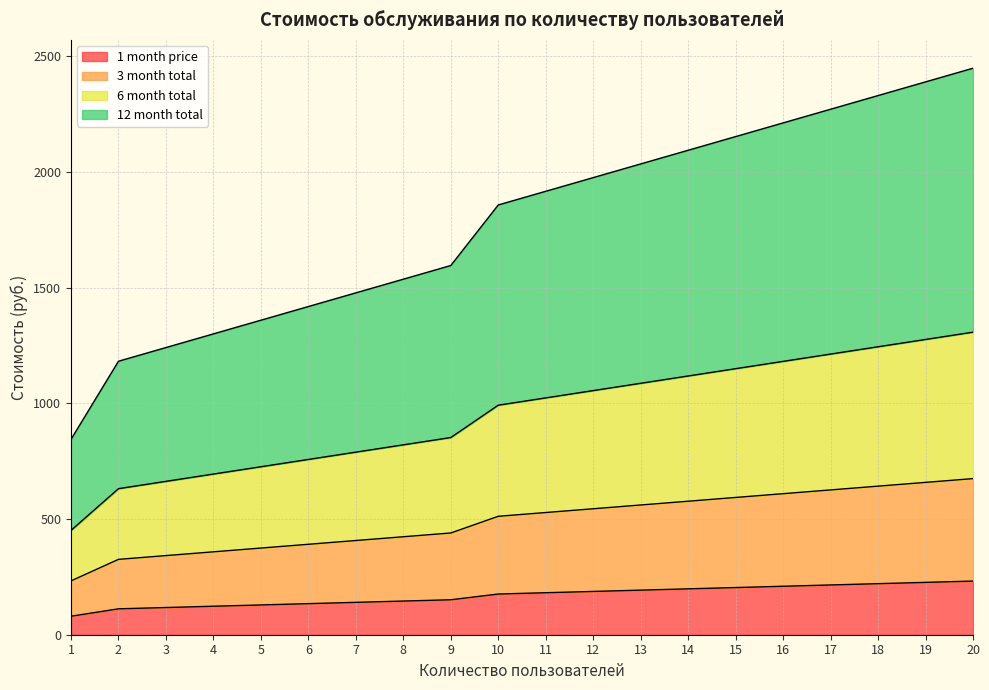

True or false: 6 month total and 1 month price cross at least once.

False